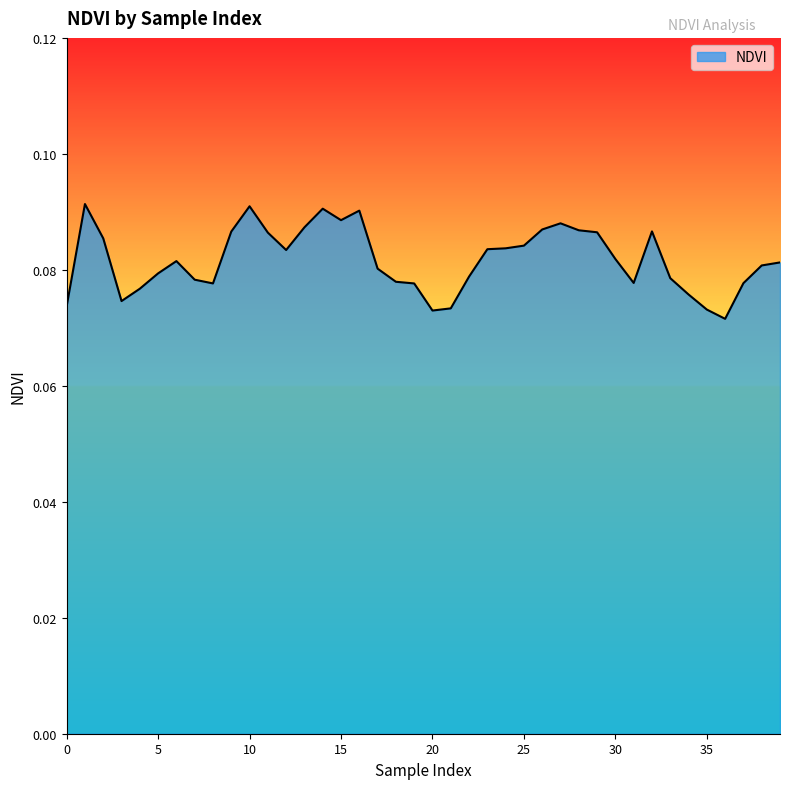

Reading left to right, extract all data points from this chart.

0.1	0.1	0.1	0.1	0.1	0.1	0.1	0.1	0.1	0.1	0.1	0.1	0.1	0.1	0.1	0.1	0.1	0.1	0.1	0.1	0.1	0.1	0.1	0.1	0.1	0.1	0.1	0.1	0.1	0.1	0.1	0.1	0.1	0.1	0.1	0.1	0.1	0.1	0.1	0.1